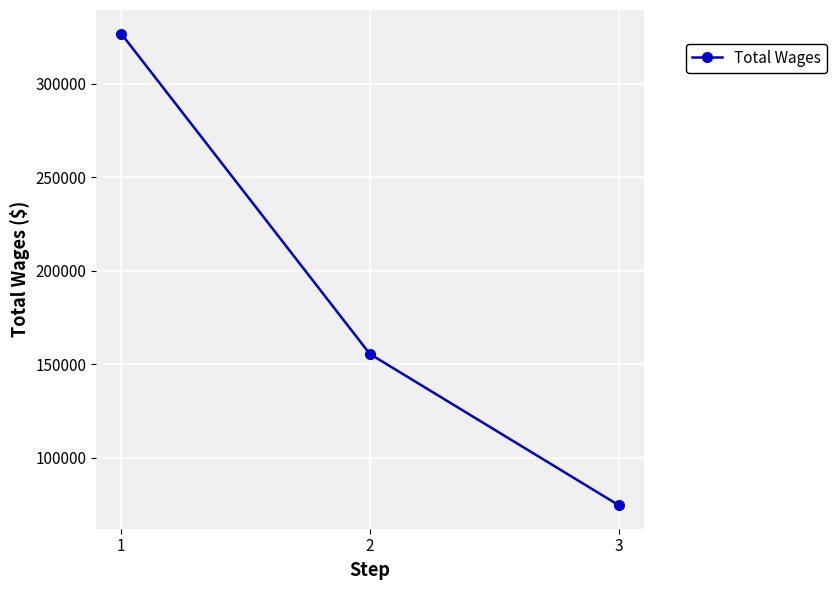

Reading left to right, extract all data points from this chart.

1=326819	2=155392	3=74514